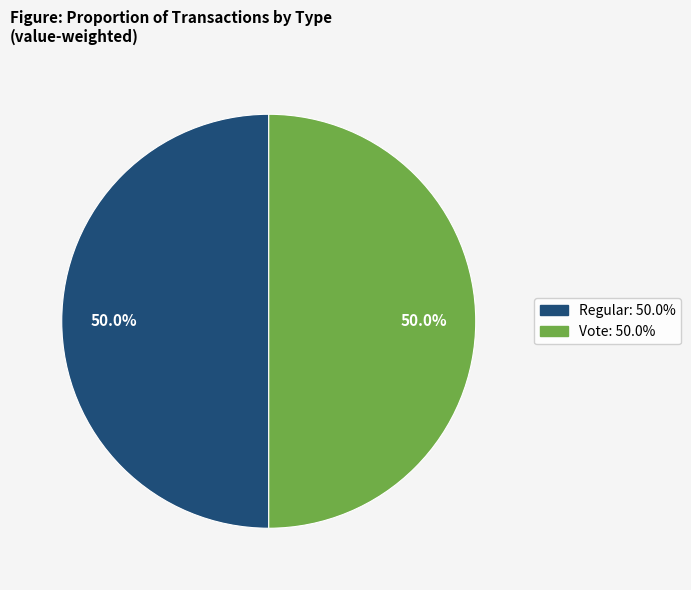

How many segments does this pie chart have?

2